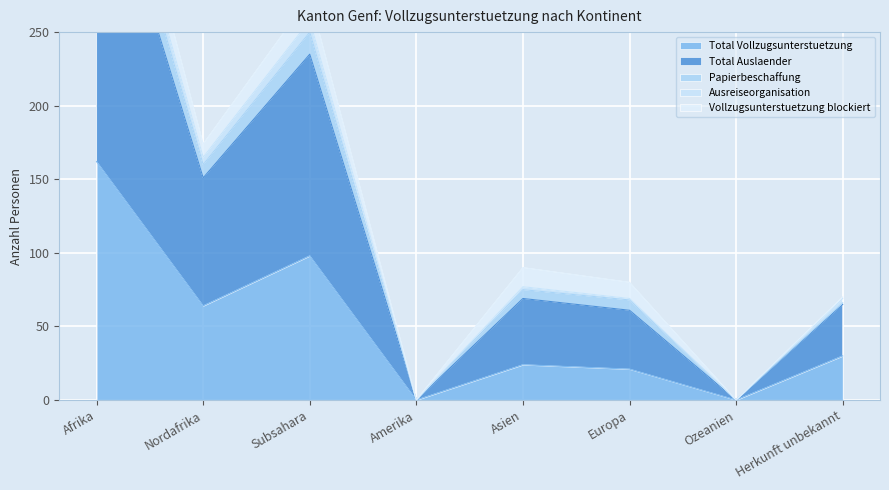

What is the label of the 2nd point from the right?

Ozeanien